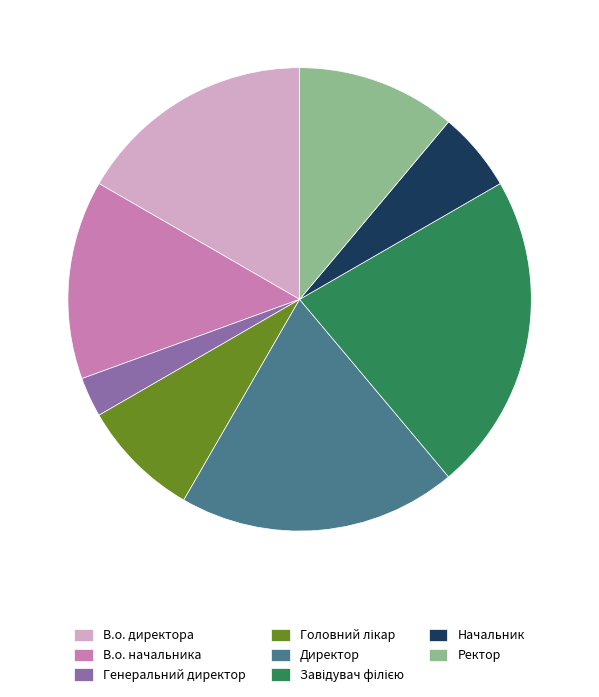

Is it true that Директор is 19% of the pie?

True